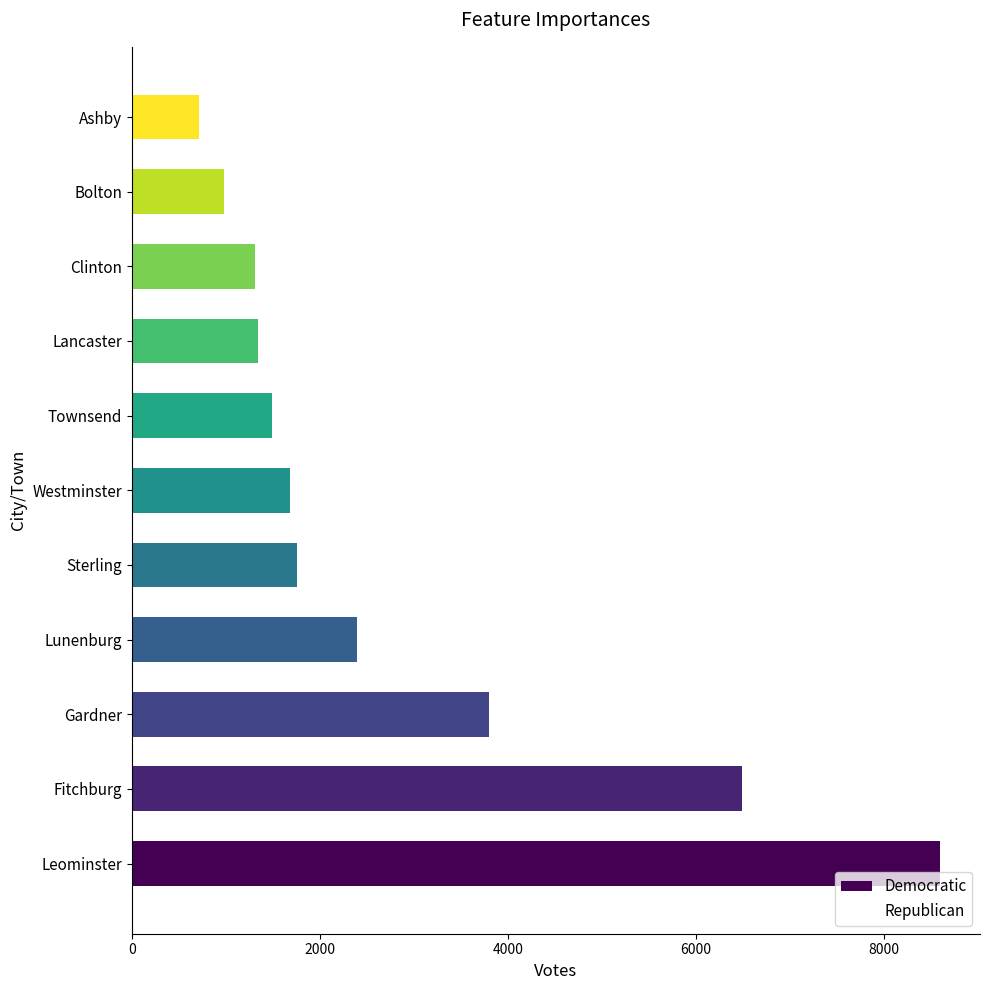

What is the minimum value shown in the chart?

715